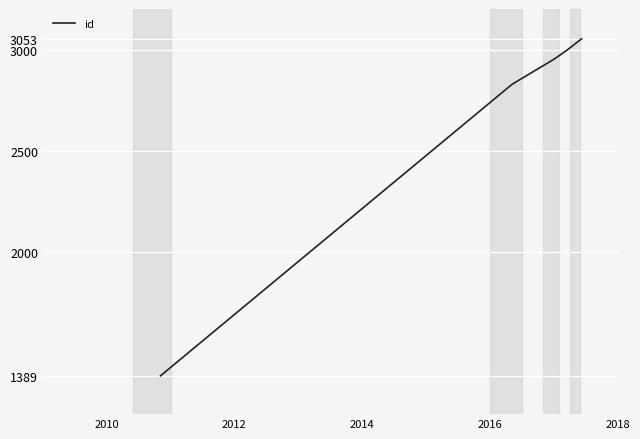

What is the smallest value displayed?

1389